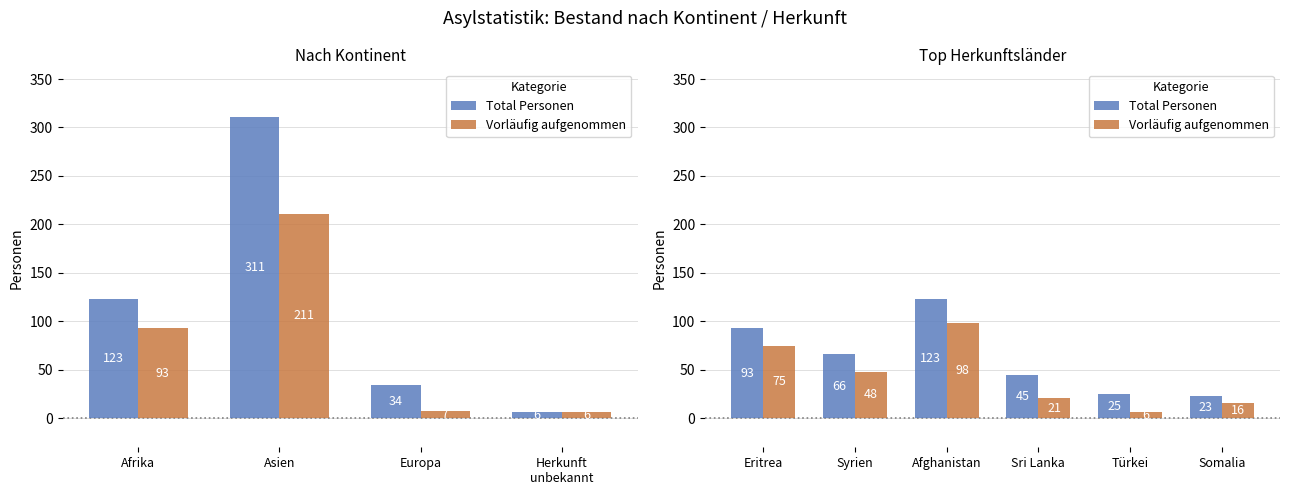

Is it true that Total Personen equals 5 at Türkei?

False